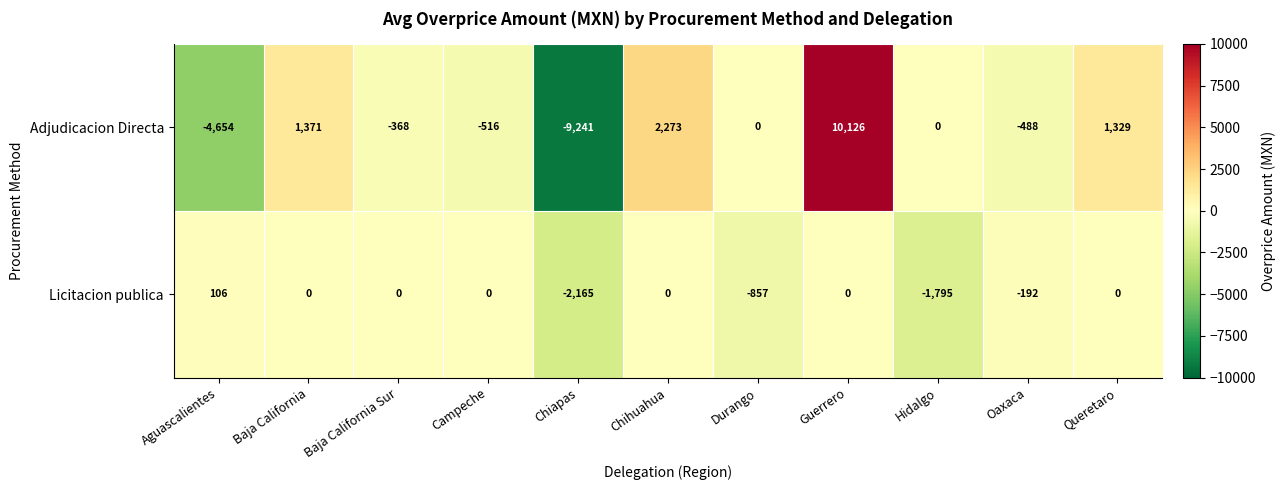

What is the sum of the Licitacion publica values at Oaxaca and Baja California Sur?

-192